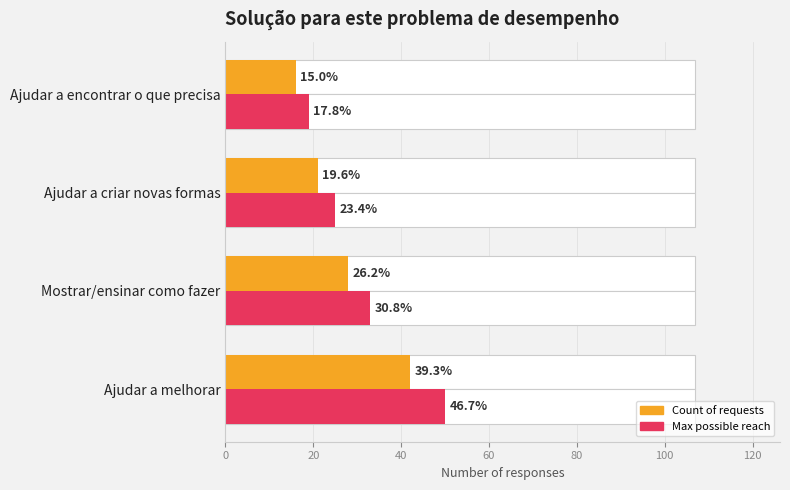

How many values in the Count of requests series are below 28?

2